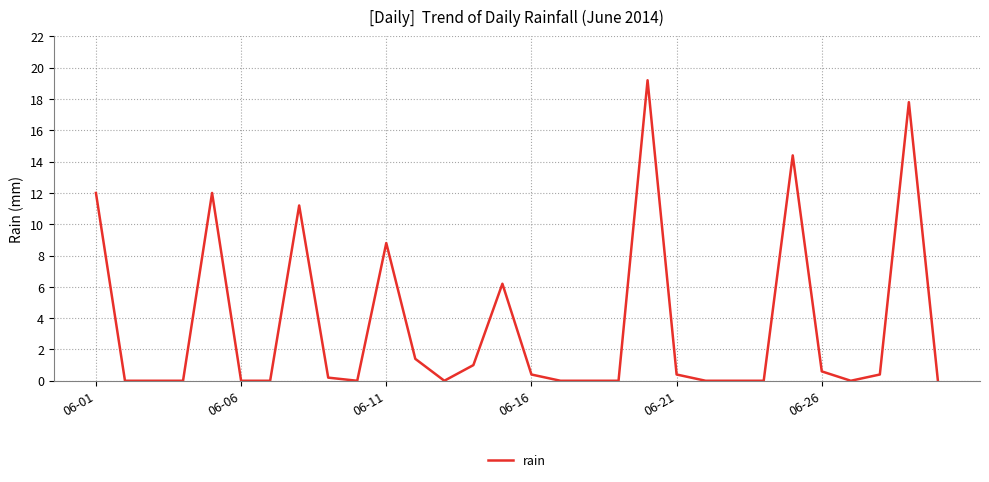

What is the maximum value shown in the chart?

19.2